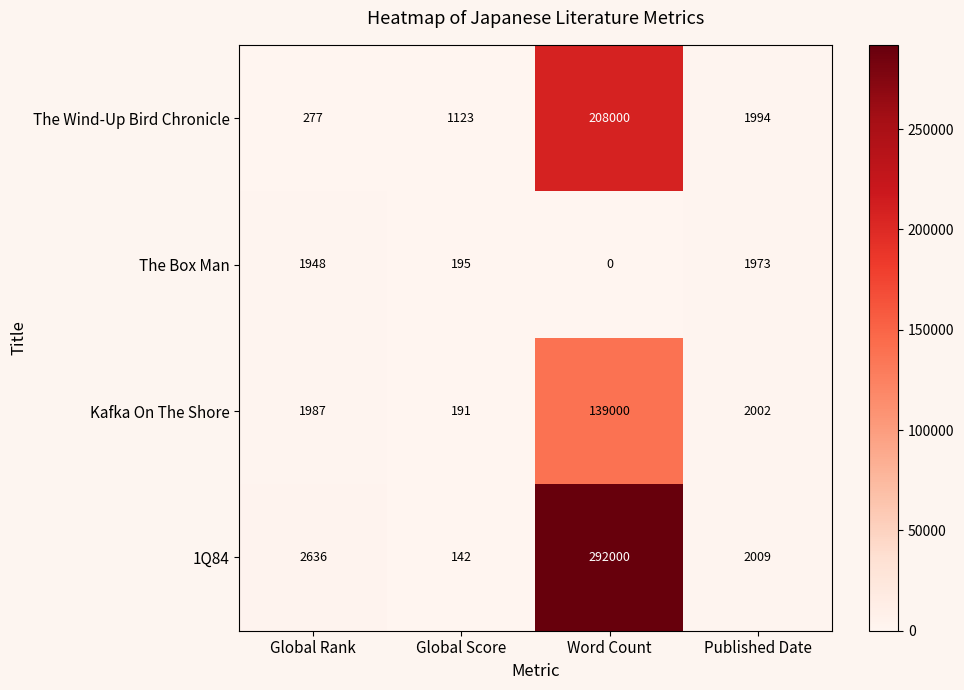

What is the difference between the The Wind-Up Bird Chronicle values at Global Rank and Published Date?

1717